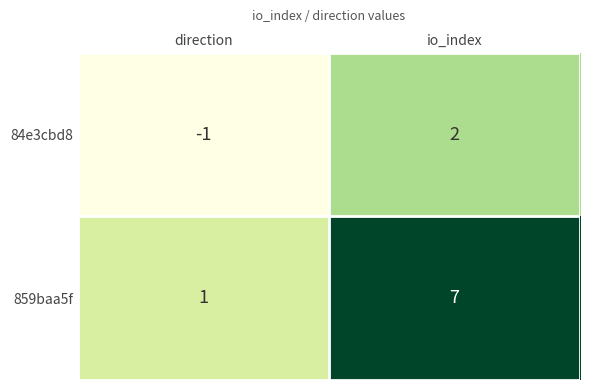

Where is 84e3cbd8 nearest to the value 0?

direction